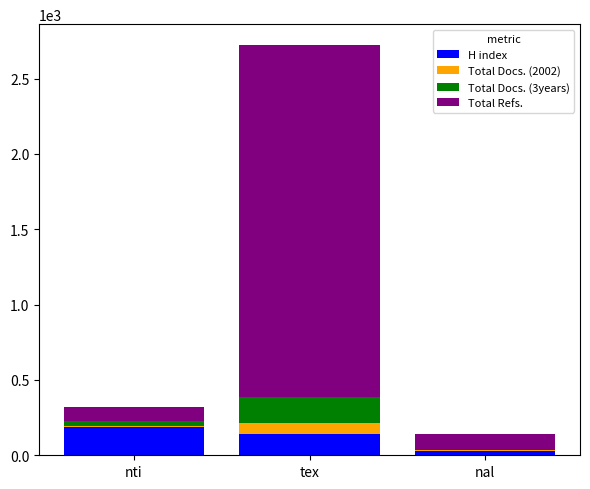

What is the total value across all series at tex?

2725